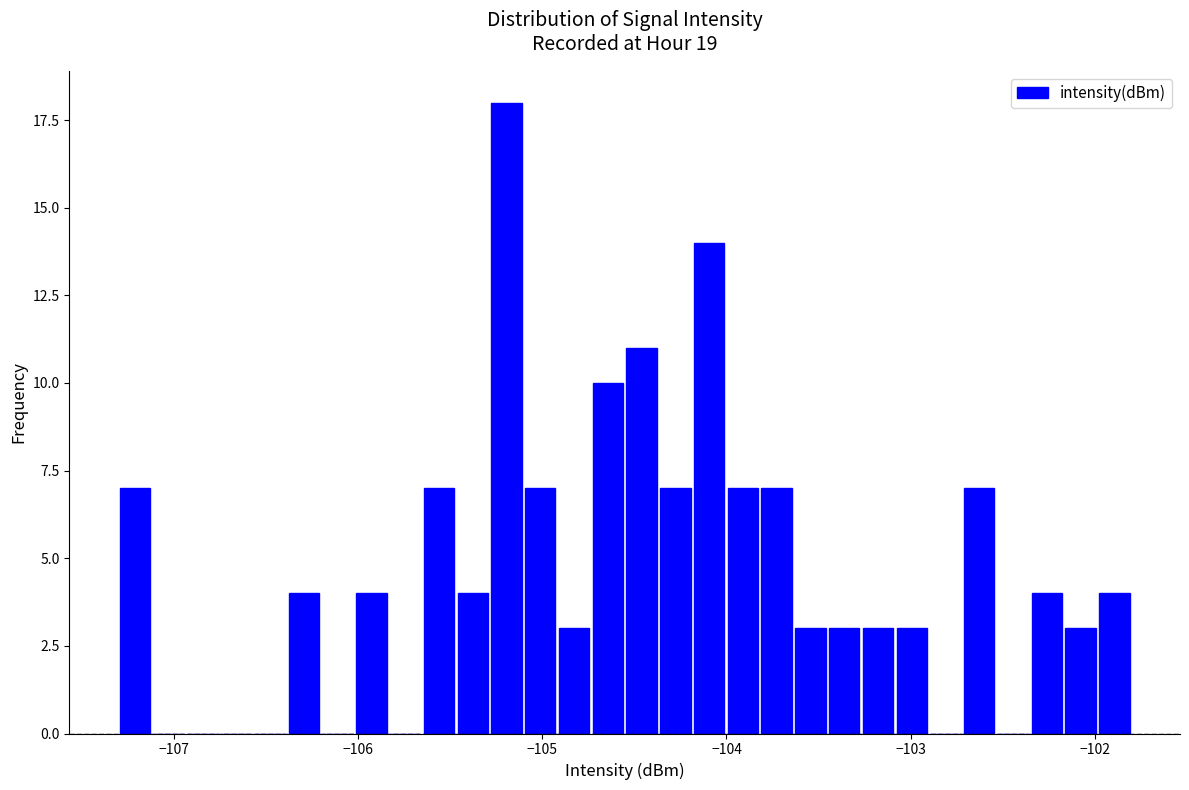

Read against the x-axis, roughly where is the centre of the tallest bar?

-105.2